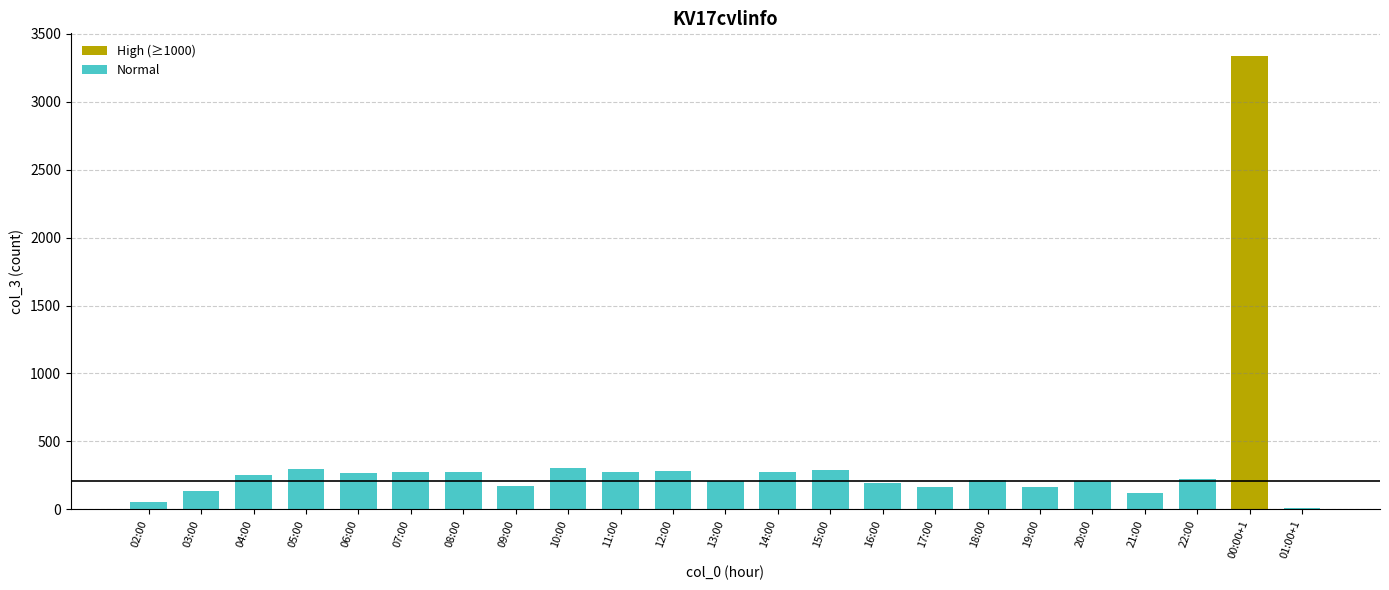

What is the greatest value displayed?

3336